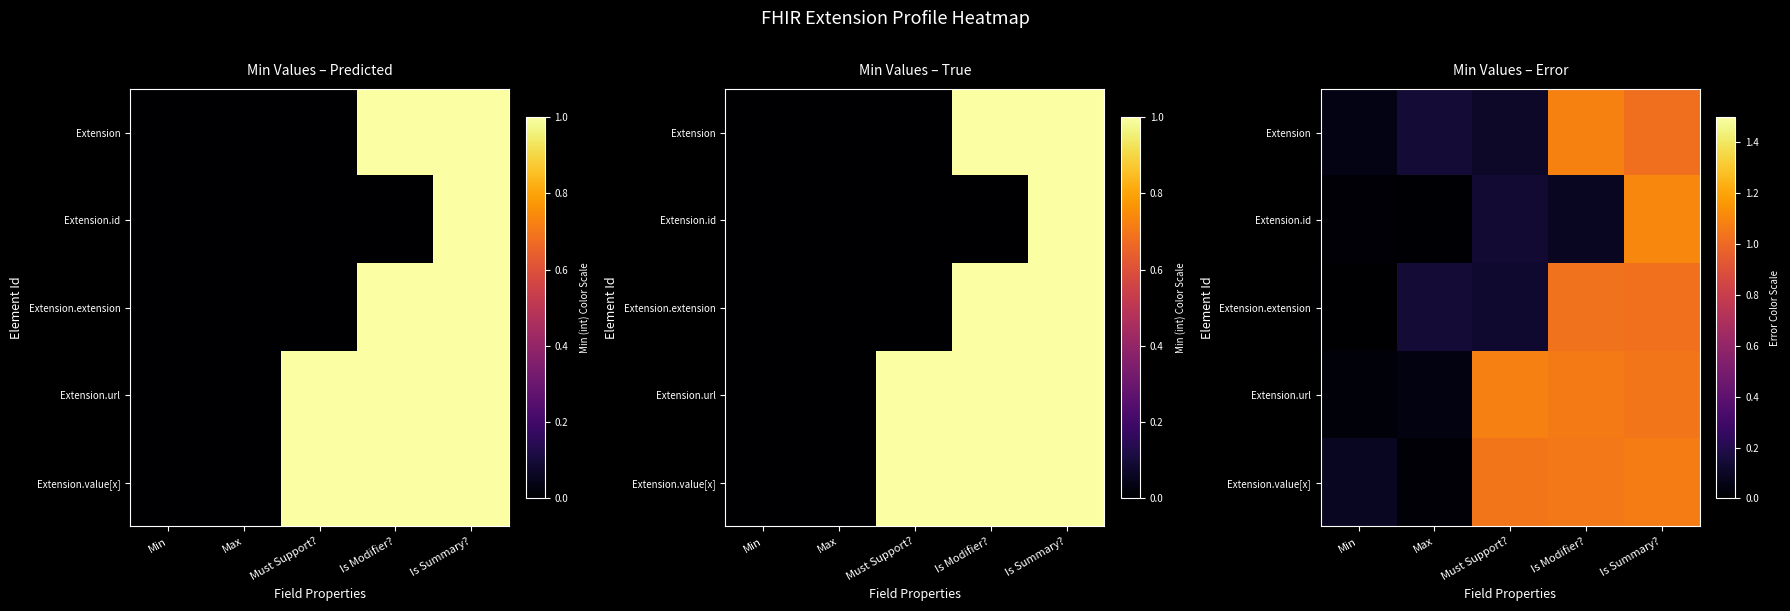

Count the number of categories in the chart.

5